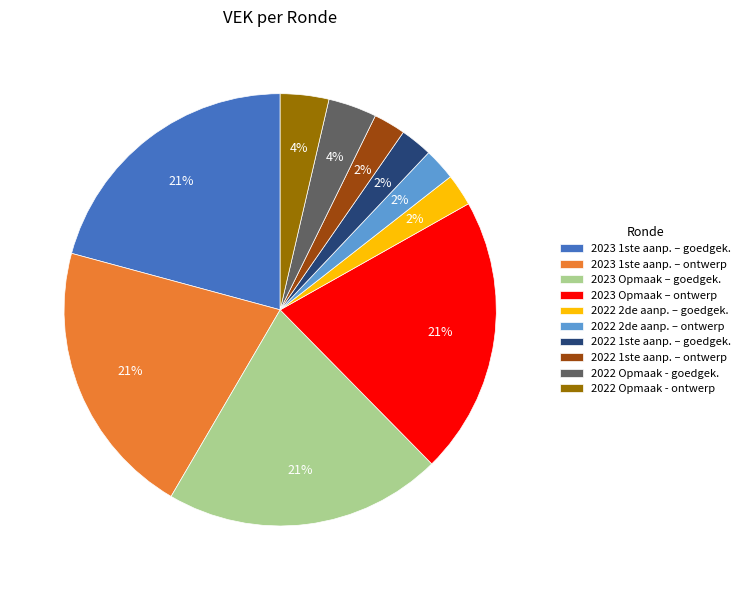

Between 2023 1ste aanp. – ontwerp and 2022 2de aanp. – goedgek., which is larger?

2023 1ste aanp. – ontwerp